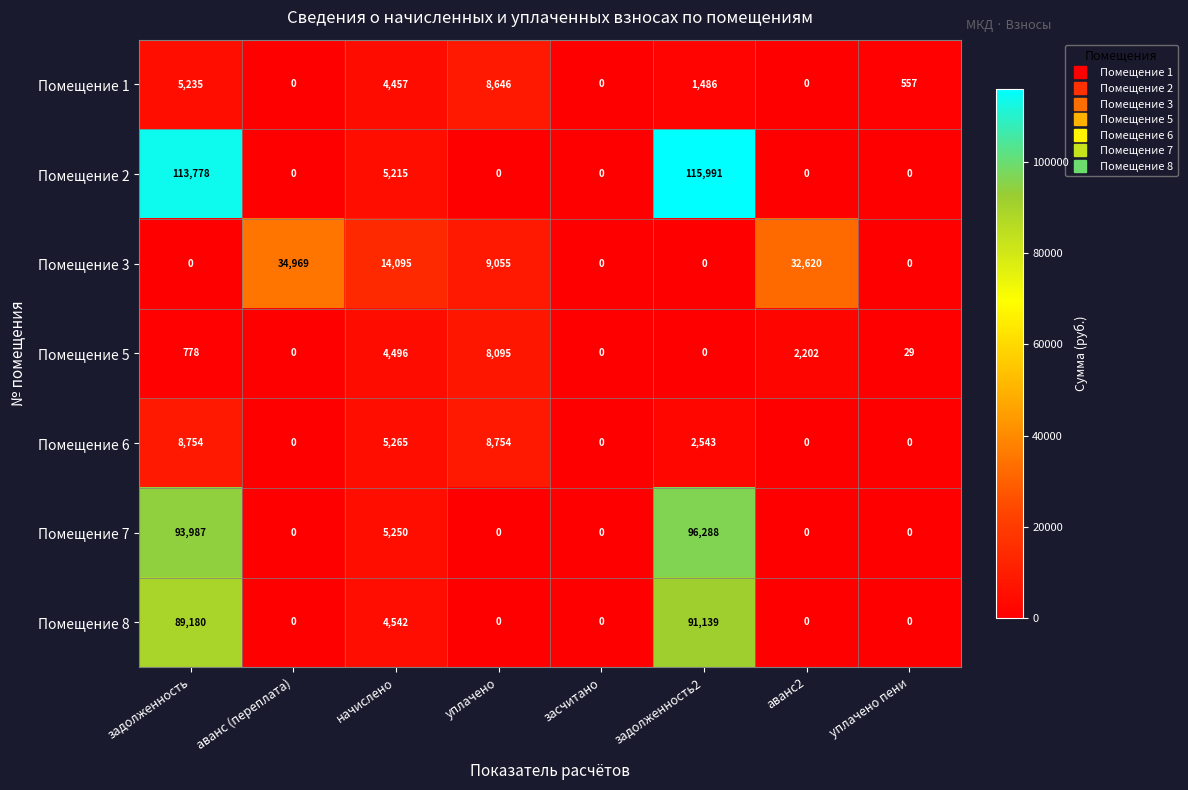

Which series has the largest total across all categories?

Помещение 2